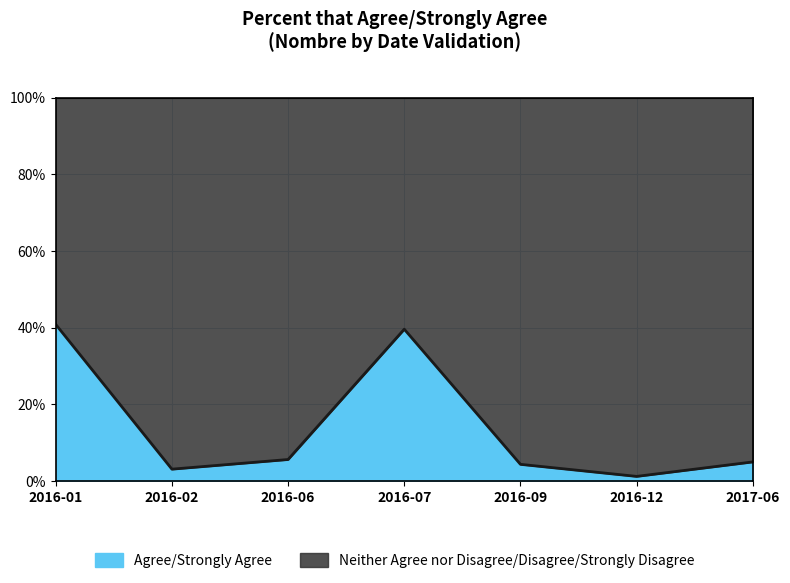

Where is the first local maximum?

2016-07